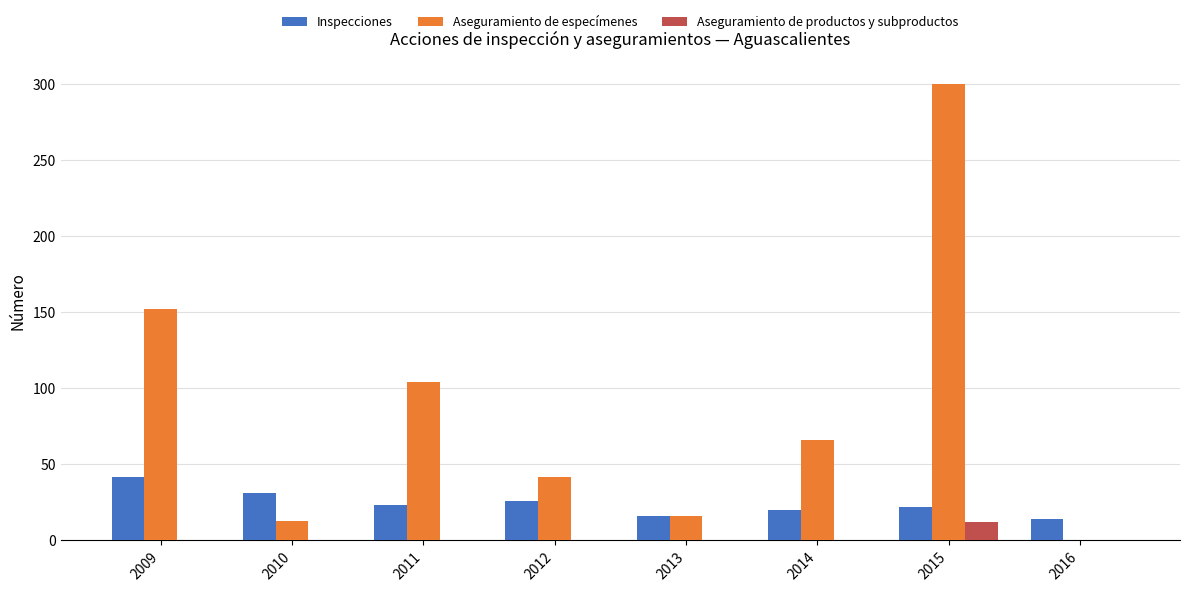

Where does the Inspecciones series first go above 23?

2009